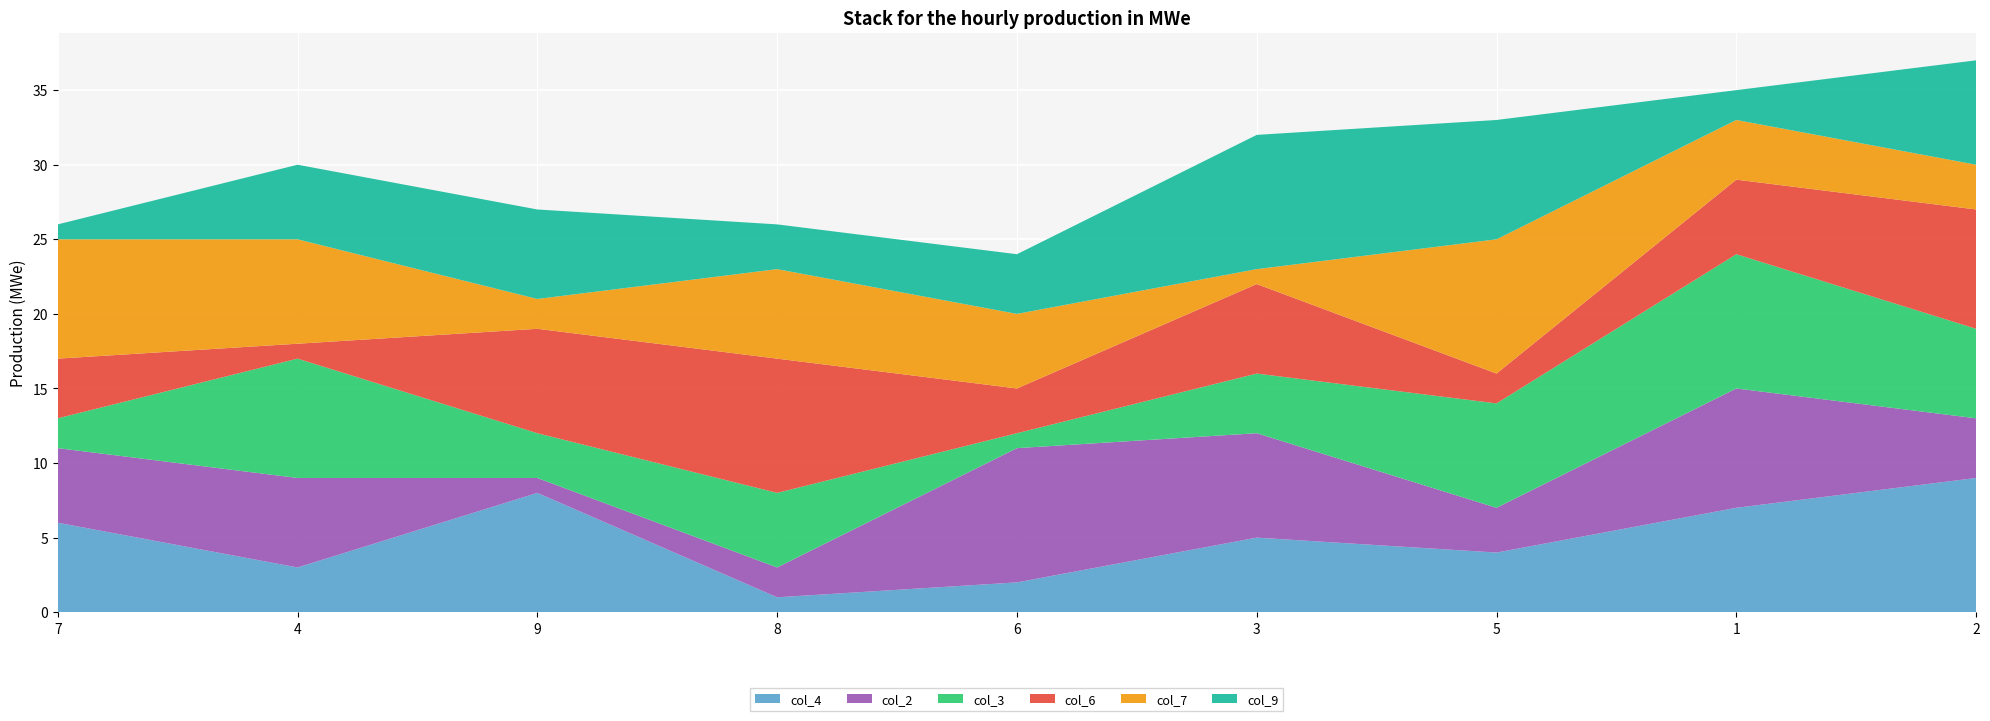

Reading right to left, extract all data points from this chart.

col_4: 9	7	4	5	2	1	8	3	6
col_2: 4	8	3	7	9	2	1	6	5
col_3: 6	9	7	4	1	5	3	8	2
col_6: 8	5	2	6	3	9	7	1	4
col_7: 3	4	9	1	5	6	2	7	8
col_9: 7	2	8	9	4	3	6	5	1